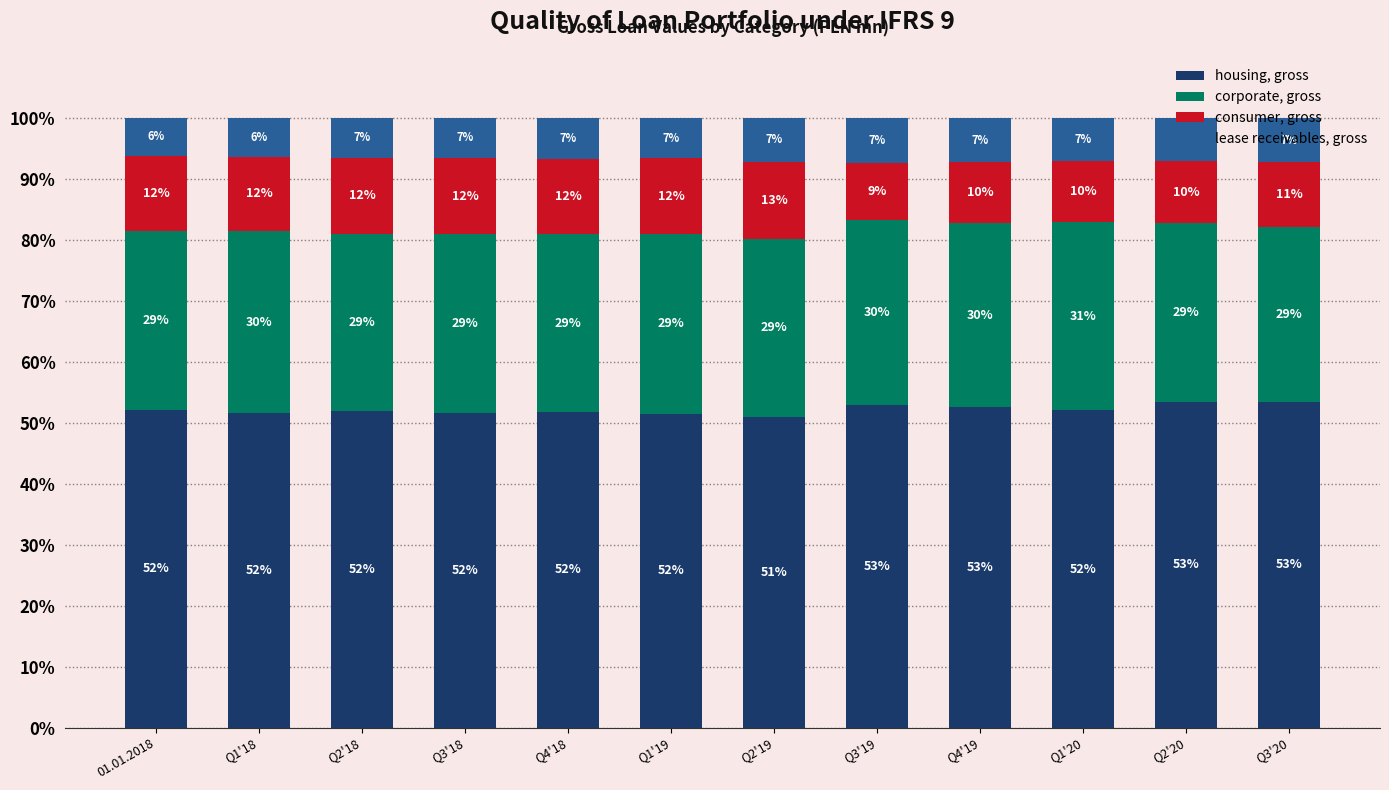

What is the total value across all series at Q1'20?

100.0